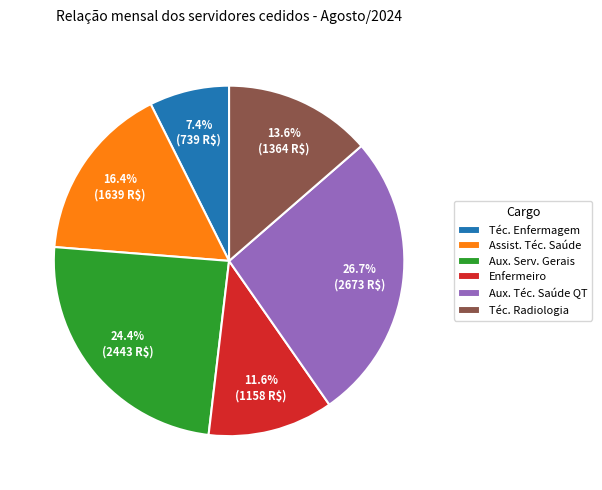

Does any single category account for the majority?

No